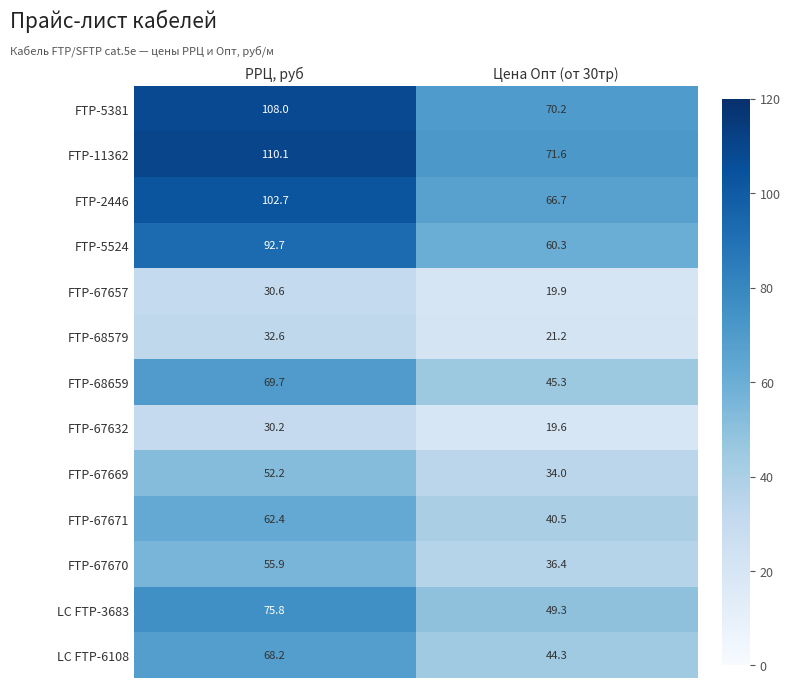

What is the difference between the highest and lowest values at Цена Опт (от 30тр)?

52.0